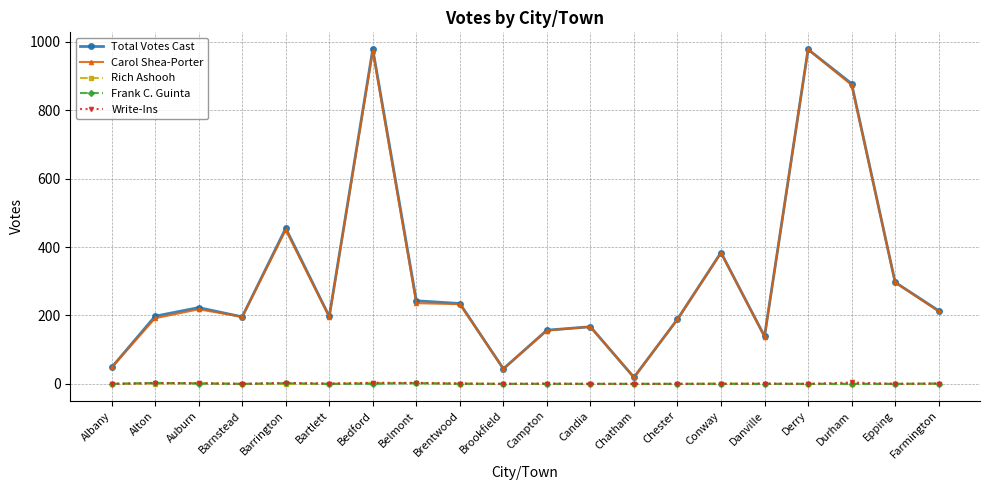

What is the difference between the second highest and second lowest values in the Carol Shea-Porter series?

929